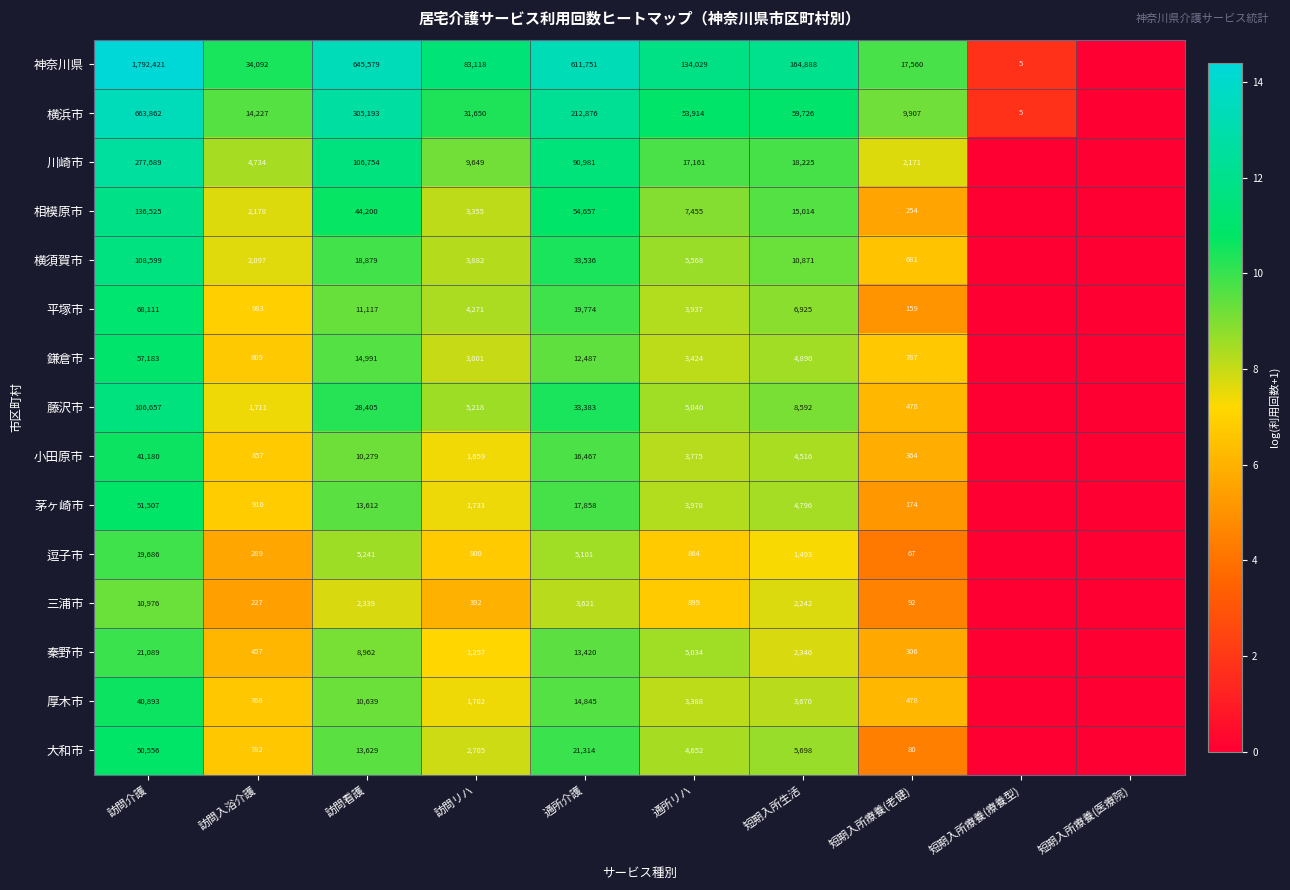

What is the difference between the highest and lowest values at 通所介護?

608130